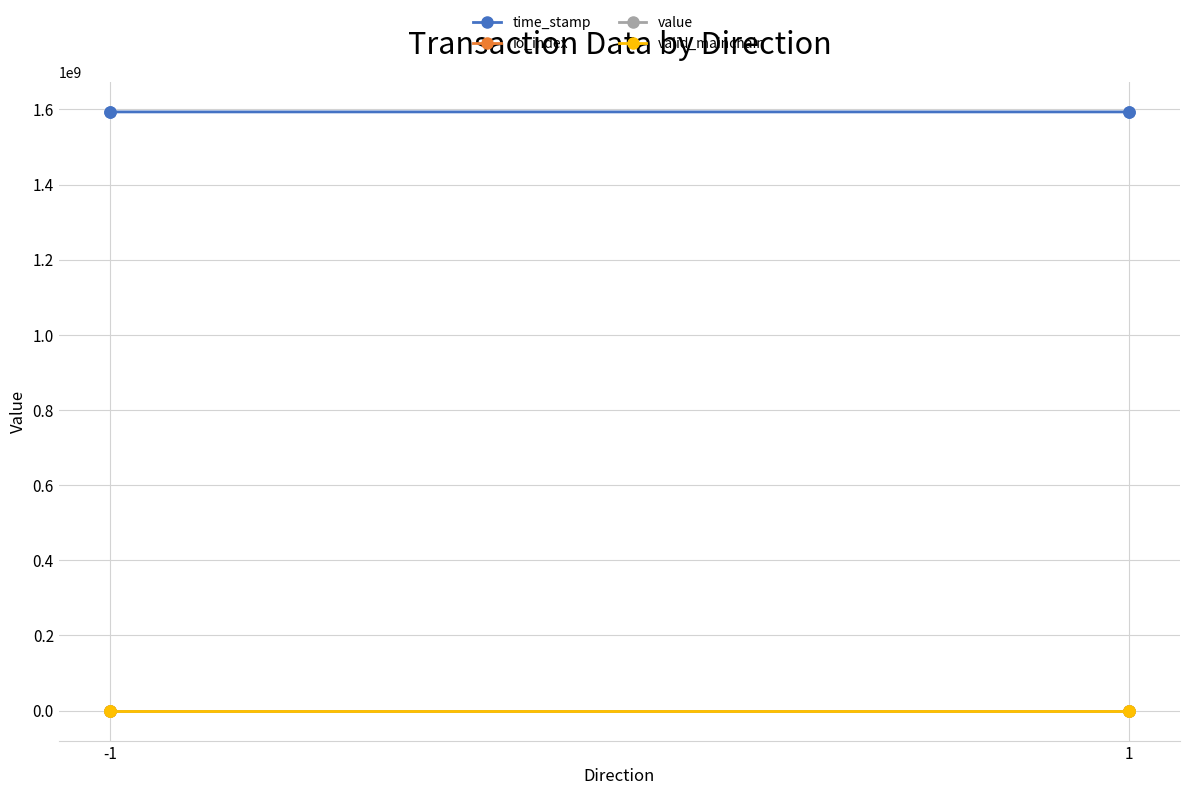

At which category is the sum across all series the highest?

-1